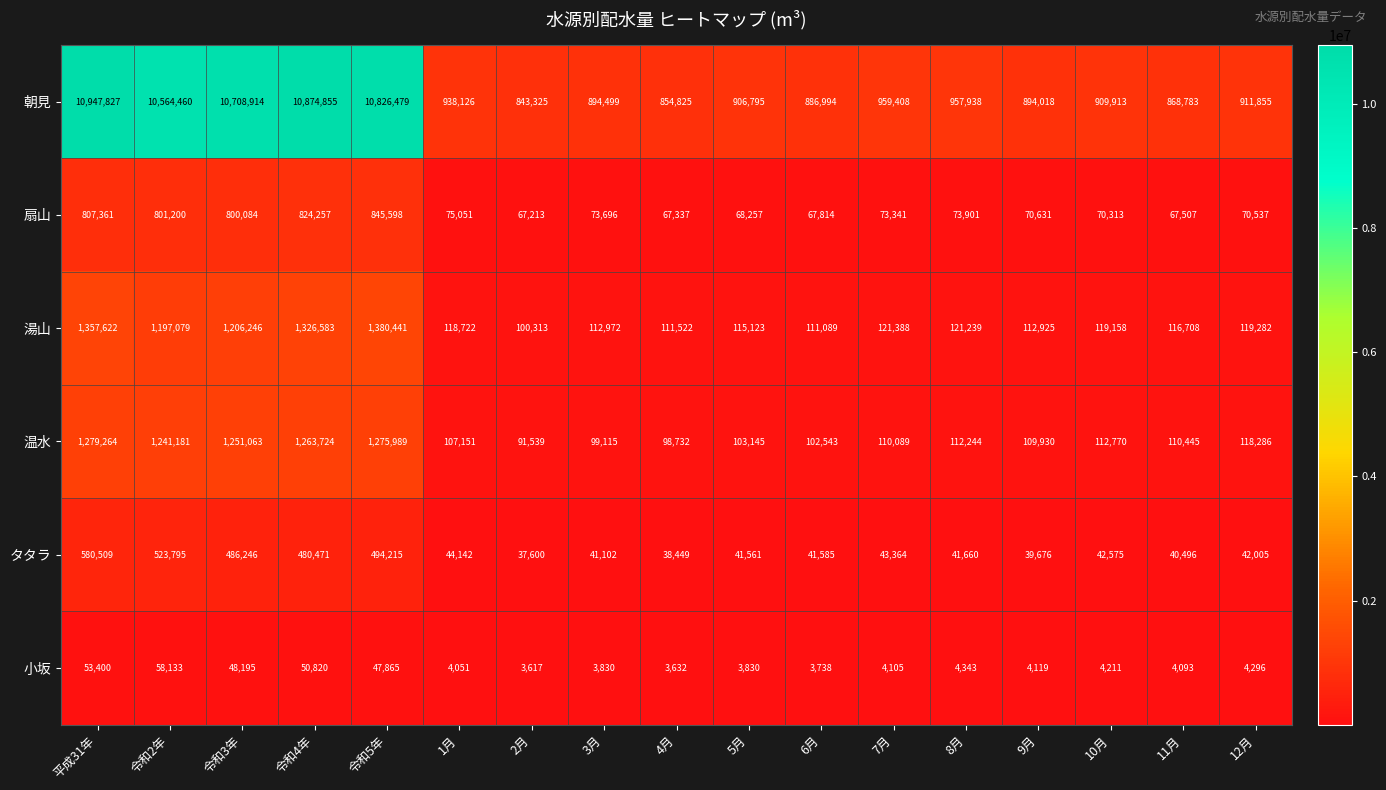

The value of 温水 at 5月 is 103145. True or false?

True